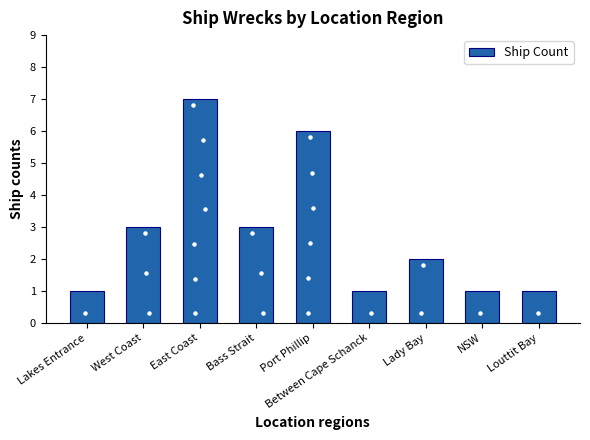

What is the ratio of the value at East Coast to the value at Lakes Entrance?

7.0